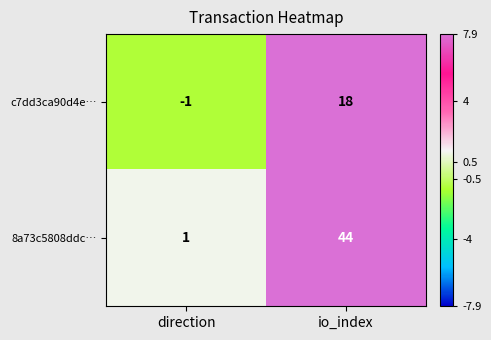

The value of 8a73c5808ddc… at io_index is 13. True or false?

False